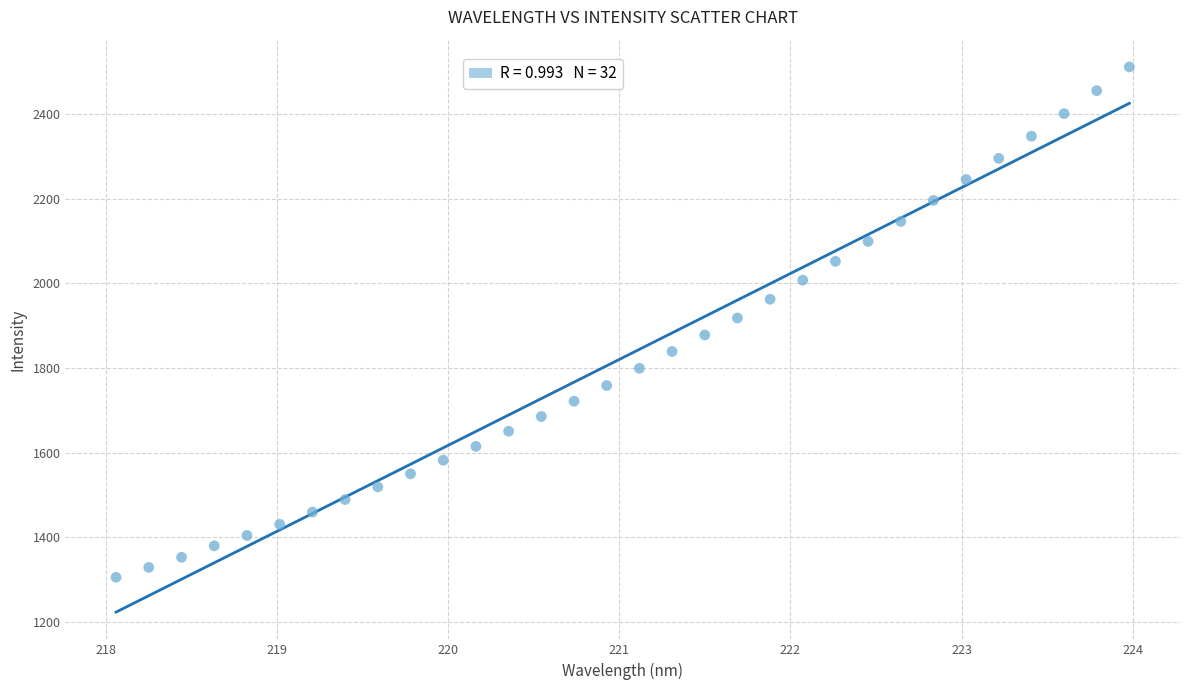

How many points are shown in the scatter plot?

32